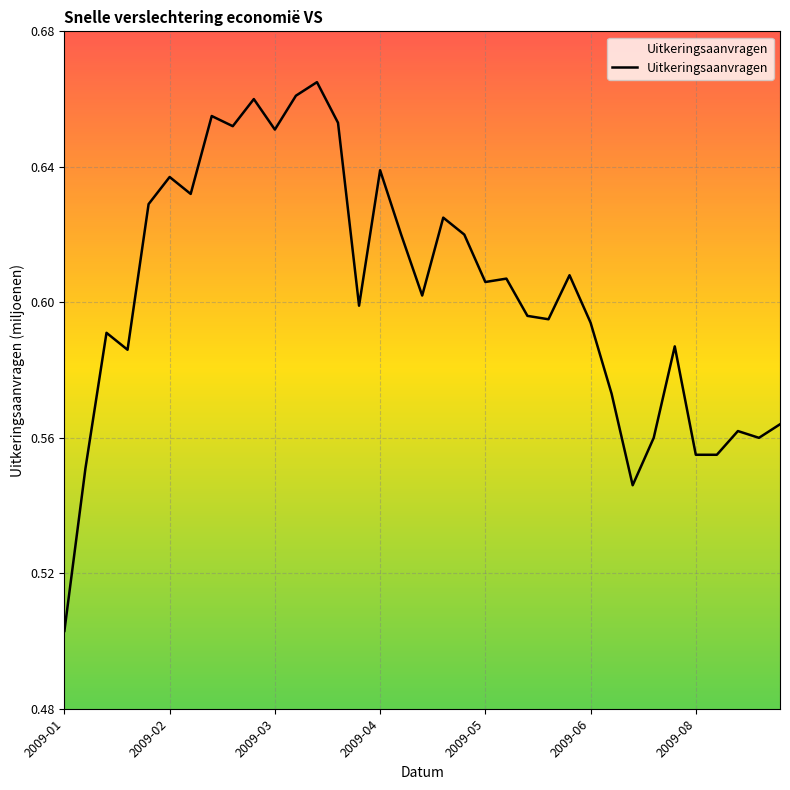

At which category does the chart reach its minimum across all series?

2009-01